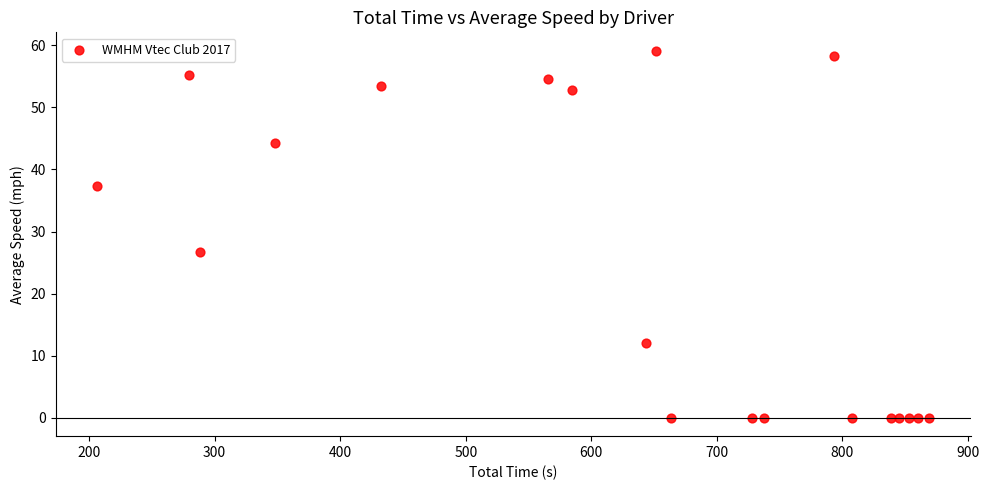

What Y value in the scatter plot is closest to 29?

26.7